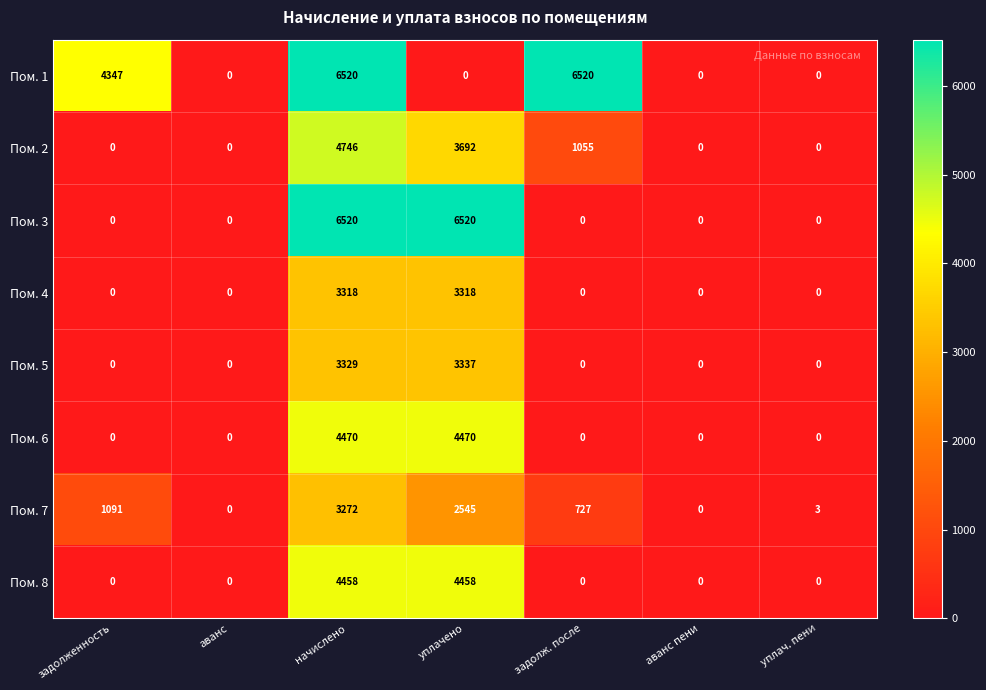

What is the total value across all series at начислено?

36633